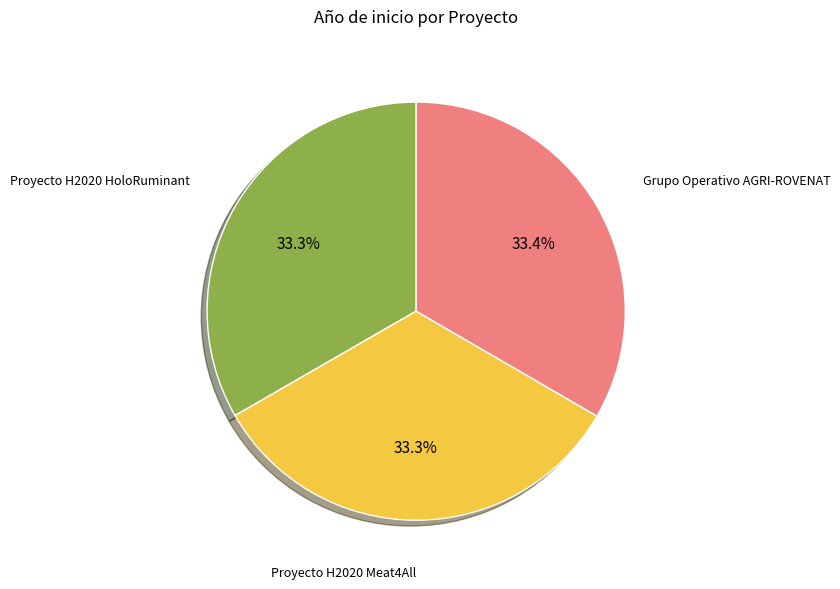

Is there any slice that represents more than half of the pie?

No